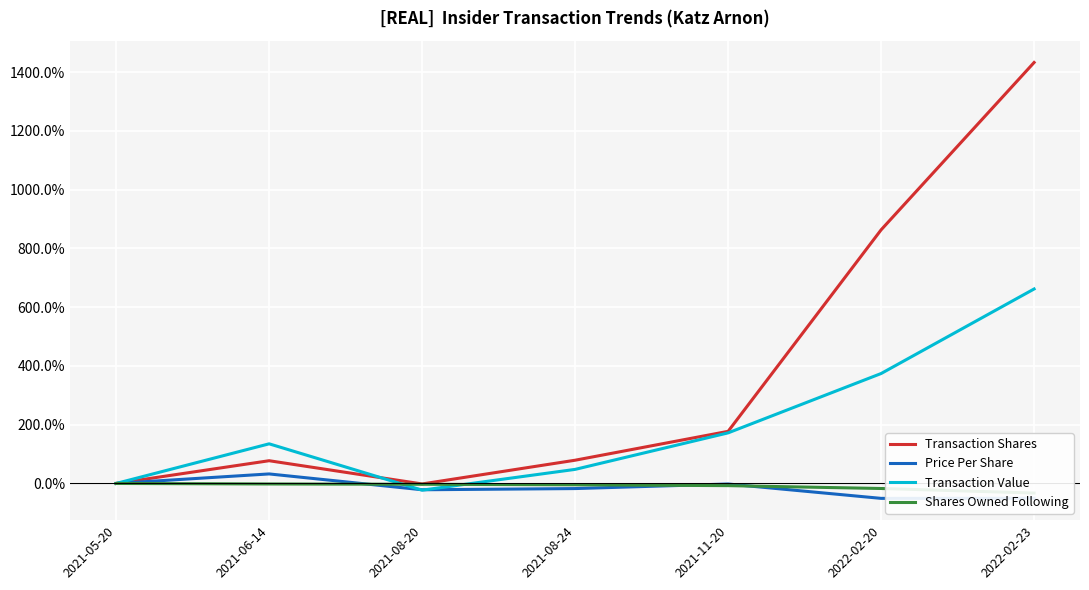

Rank the series at 2022-02-23 from highest to lowest value.

Transaction Shares, Transaction Value, Shares Owned Following, Price Per Share